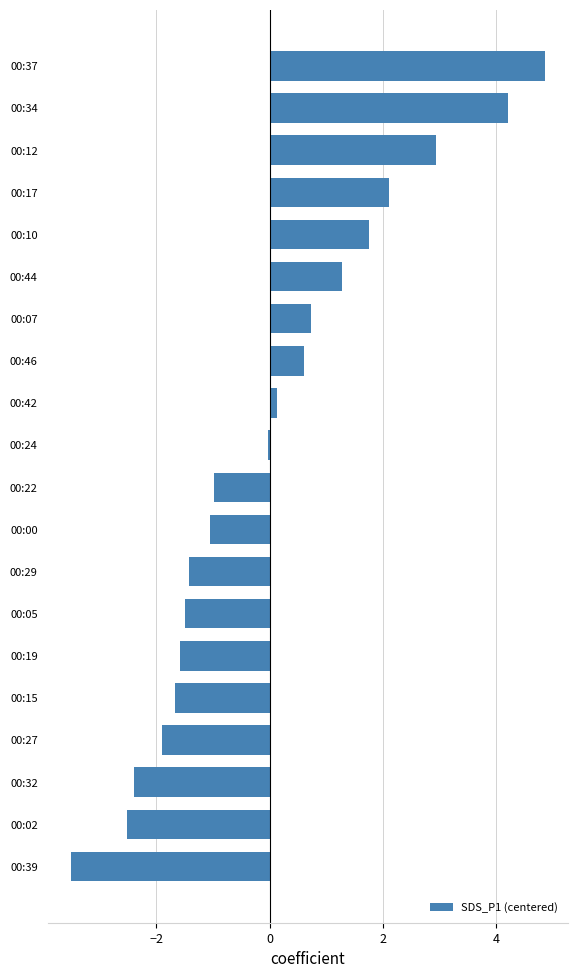

The chart shows a value of 1.8 at 00:10. True or false?

True